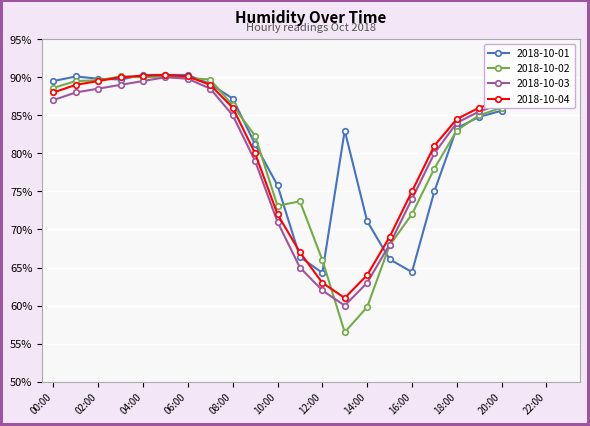

What is the maximum value for 2018-10-01?

90.3